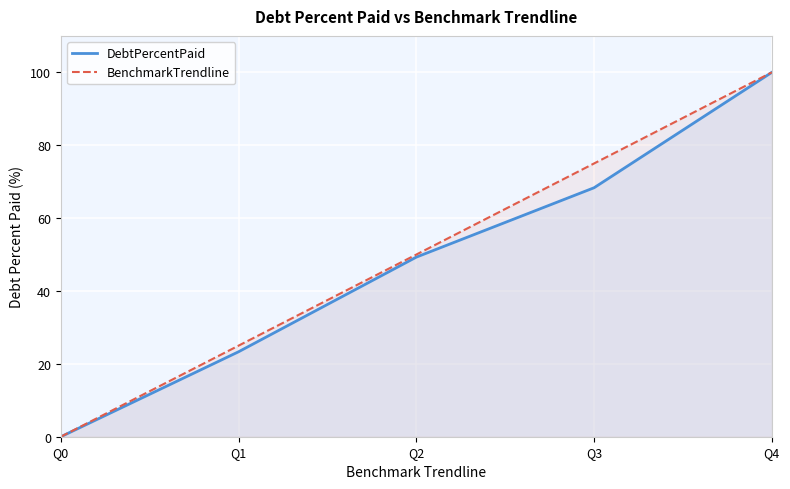

True or false: DebtPercentPaid and BenchmarkTrendline intersect in this chart.

False